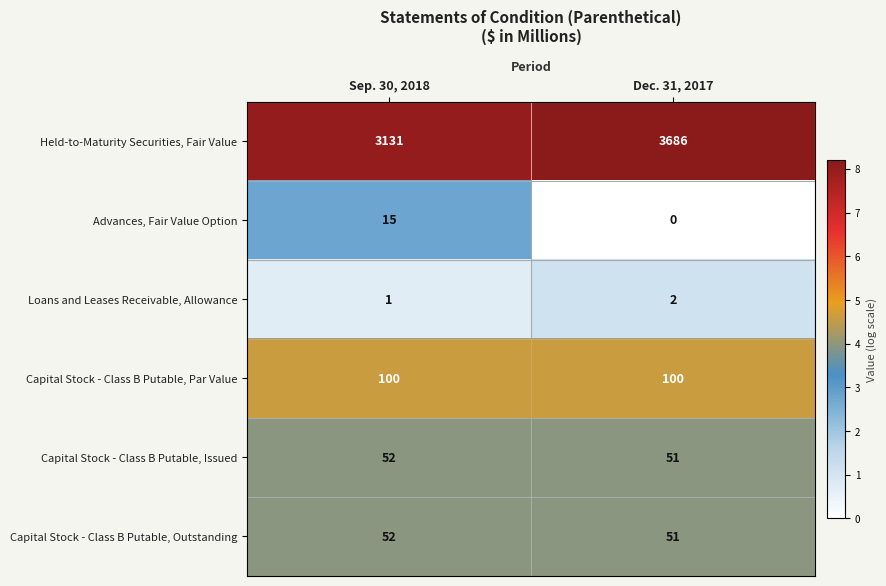

At which category is the sum across all series the highest?

Dec. 31, 2017